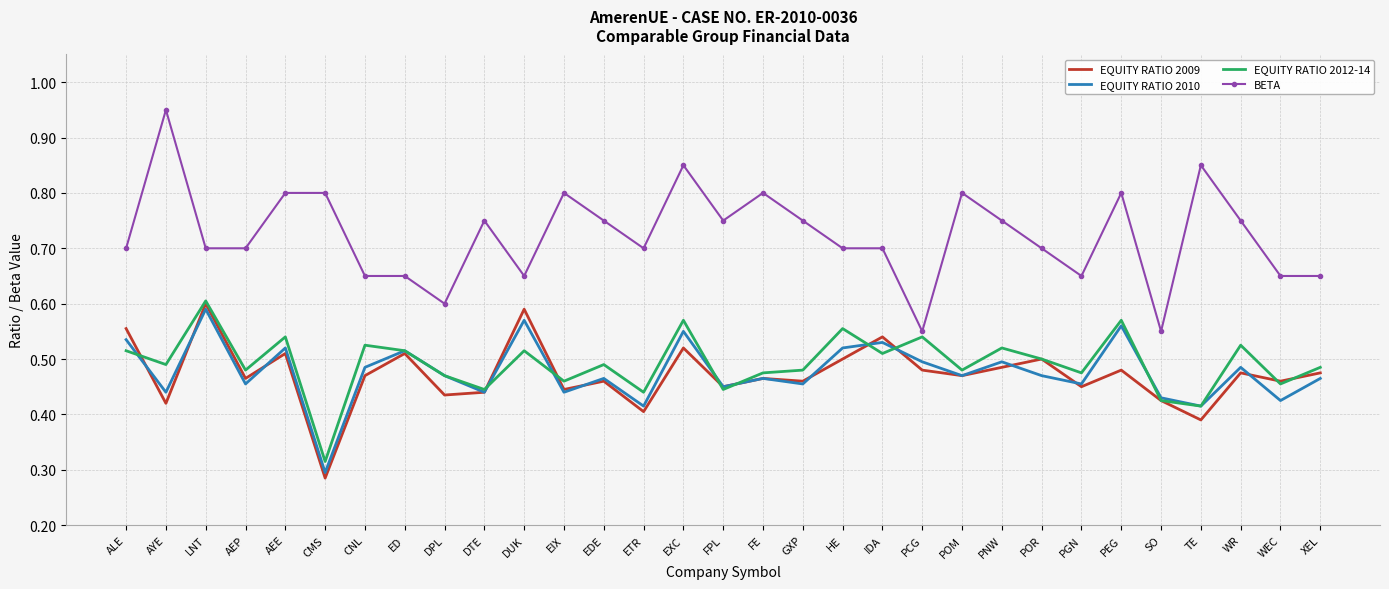

True or false: BETA and EQUITY RATIO 2012-14 cross at least once.

False